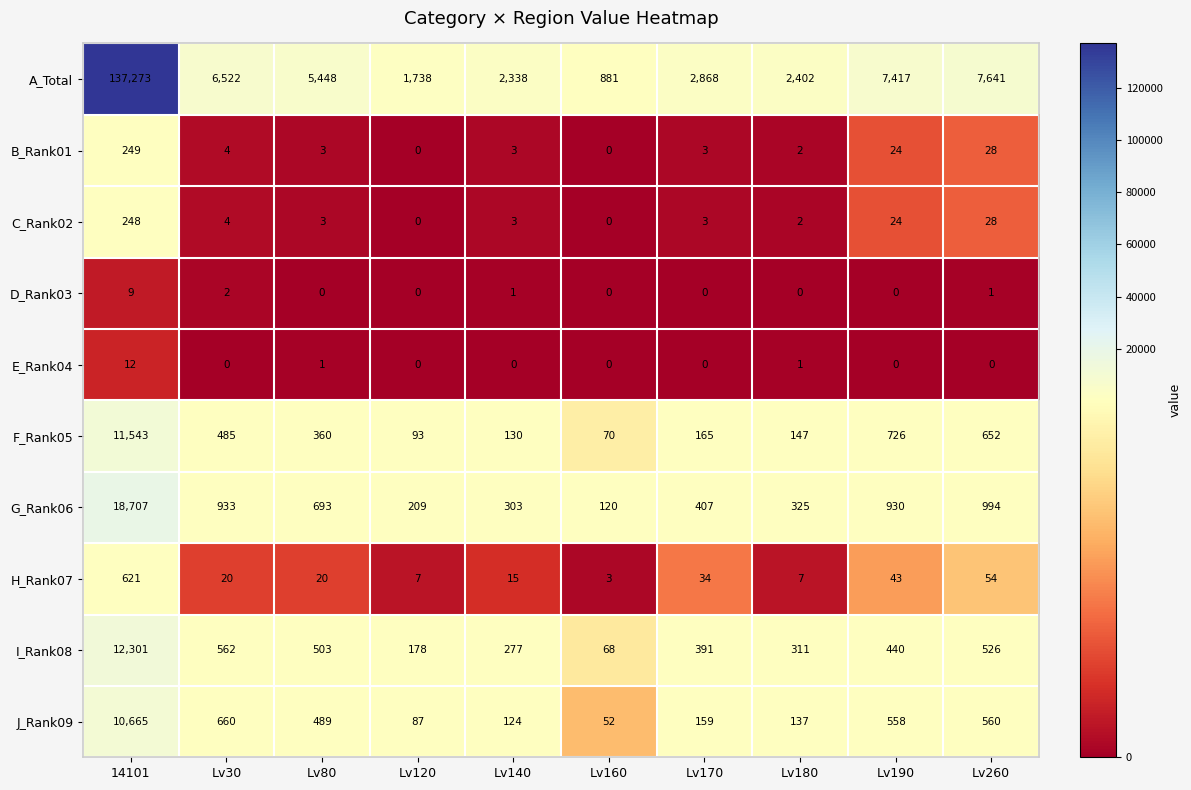

At which label is F_Rank05 closest to 5806?

Lv190